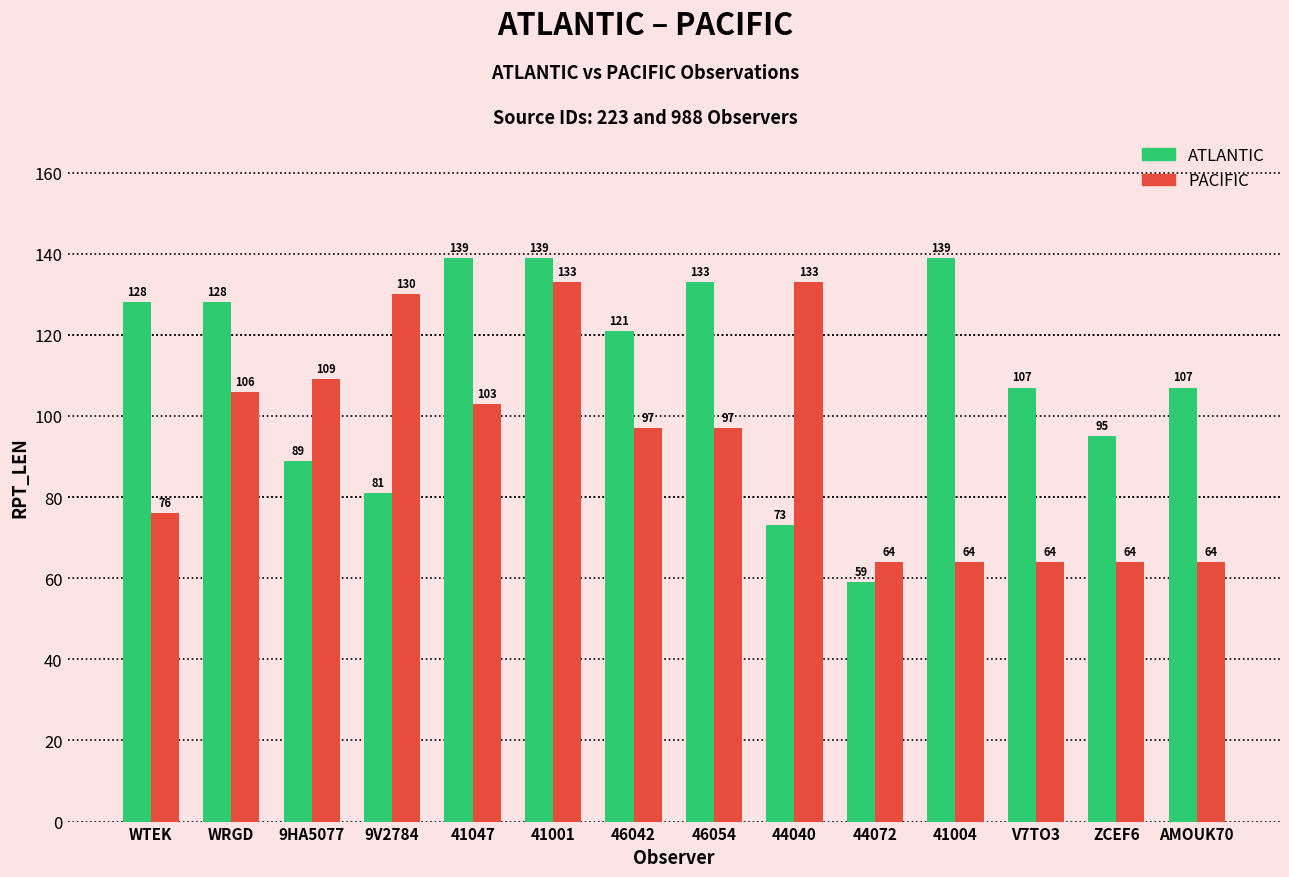

What is the difference between the highest and lowest values at 9HA5077?

20